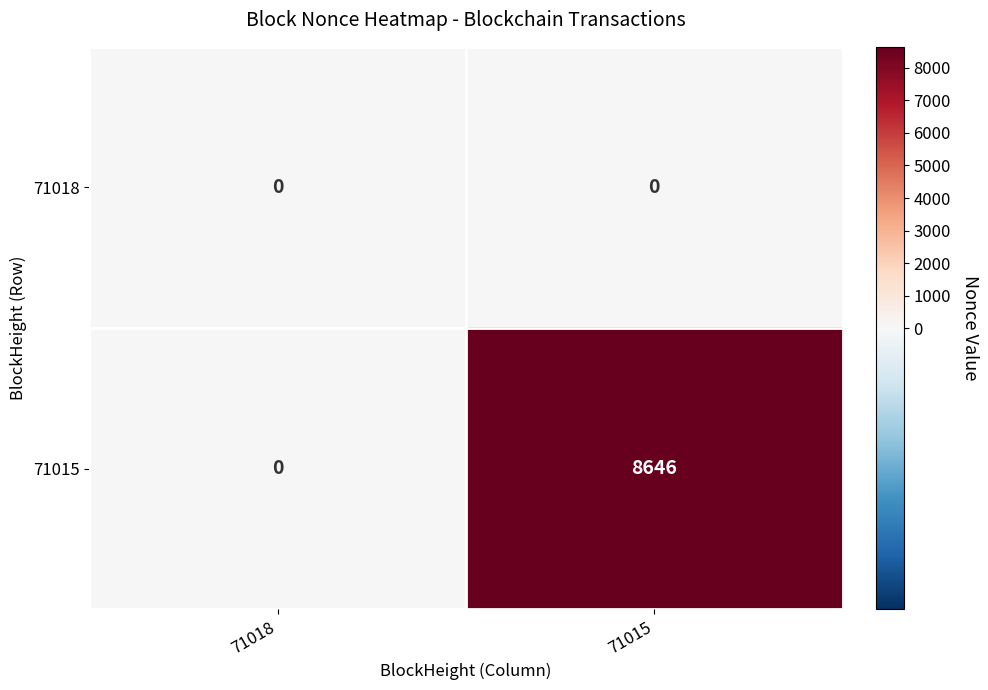

What is the total value across all series at 71015?

8646